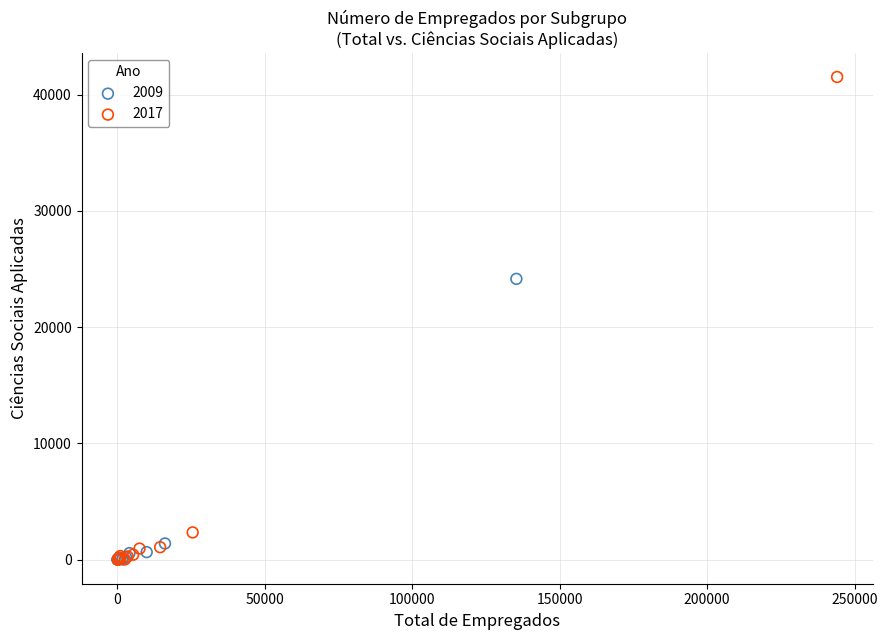

What are all the series names shown in the legend?

2009, 2017